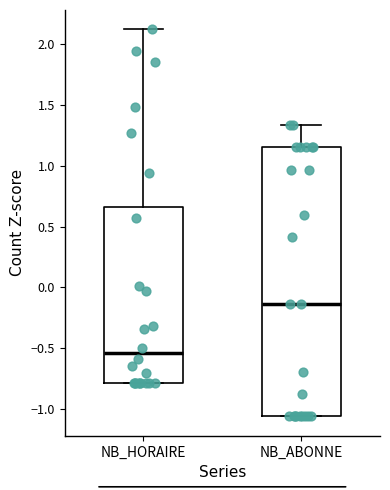

Reading left to right, read every box against the y-axis: the position of its median line, the range the box covers, and the ends of its whiskers. The values are not printed on the chart, so give them approximately, as read against the axis.

NB_HORAIRE: median -0.55, box -0.80 to 0.65, whiskers -0.80 to 2.10
NB_ABONNE: median -0.15, box -1.05 to 1.15, whiskers -1.05 to 1.35